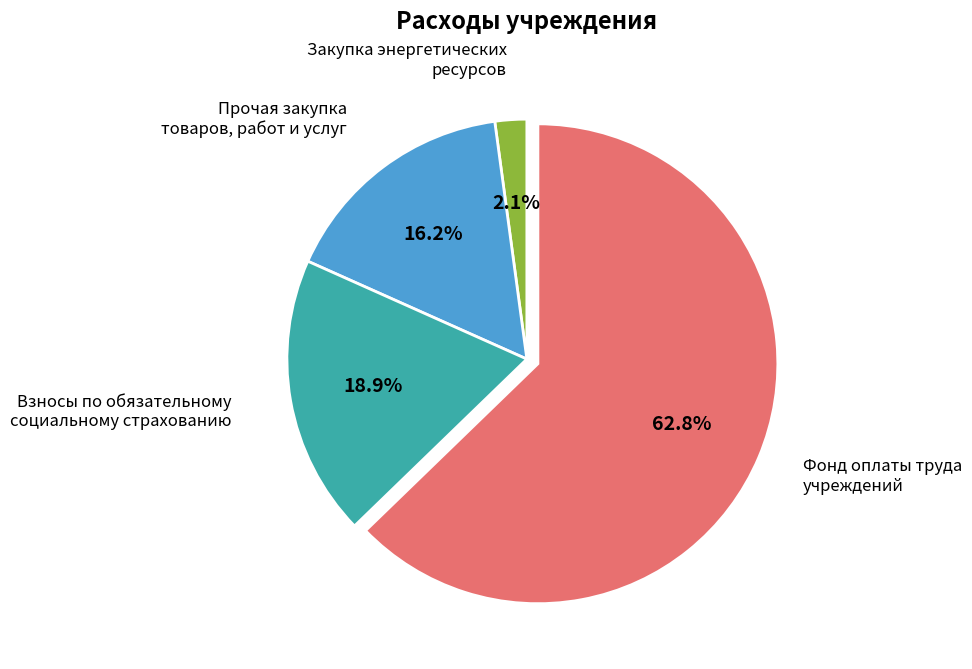

Combined, what portion of the pie is Фонд оплаты труда учреждений and Взносы по обязательному социальному страхованию?

81.7%